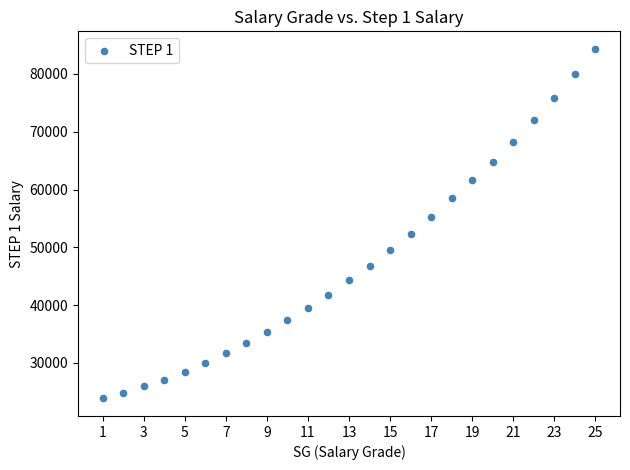

What is the range of X values (max minus min)?

24